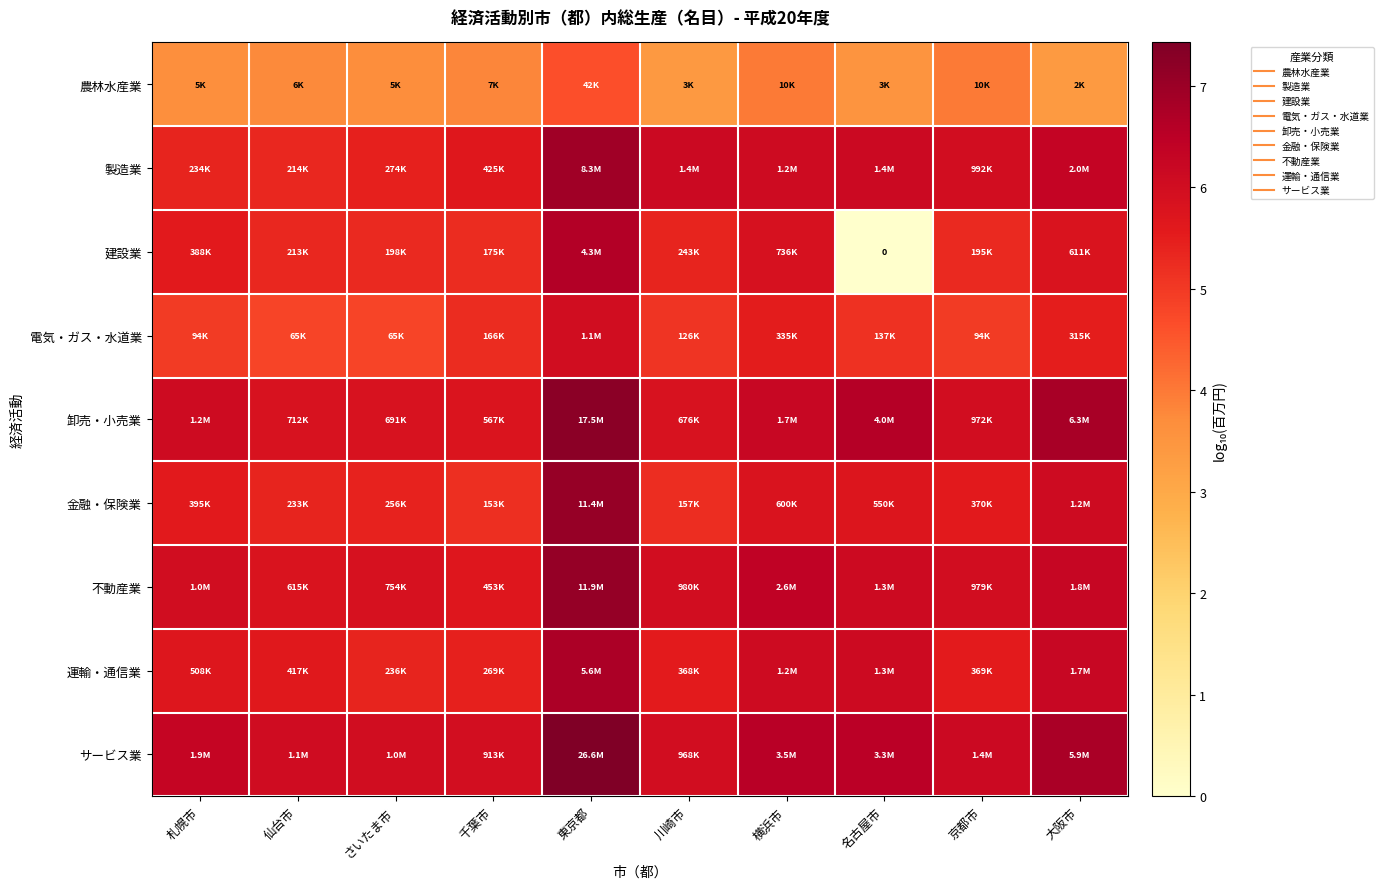

At which label is 運輸・通信業 closest to 6?

横浜市